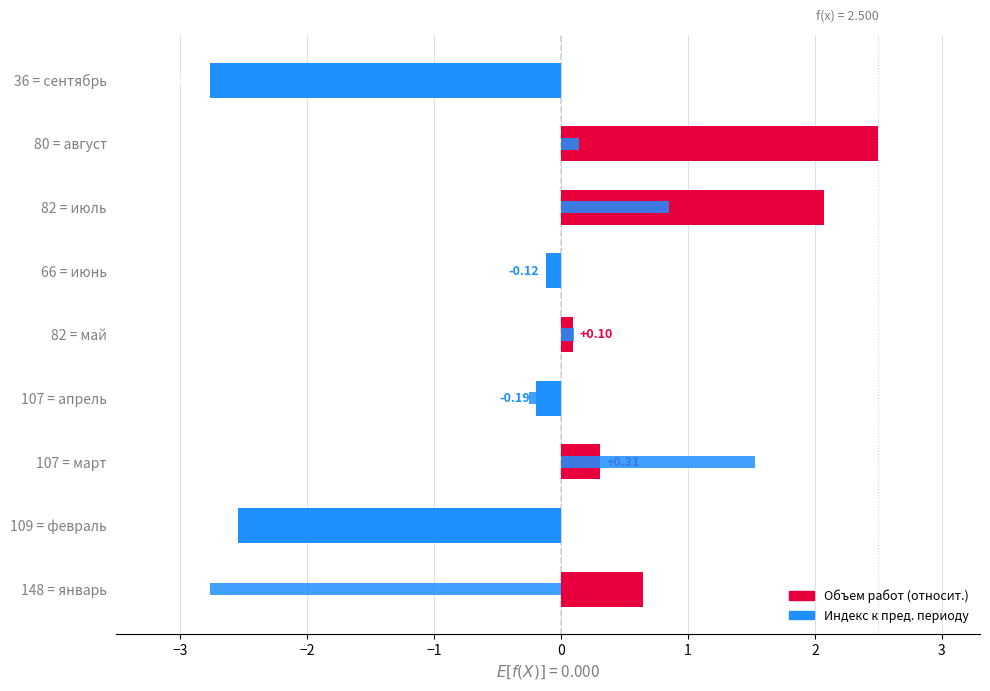

How many values in the Индекс к пред. периоду series are below 0?

5